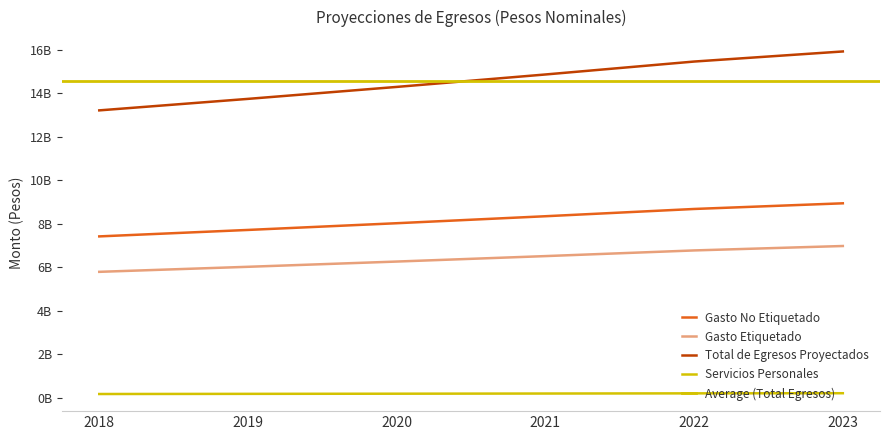

Where is Gasto Etiquetado nearest to the value 6382198383?

2020